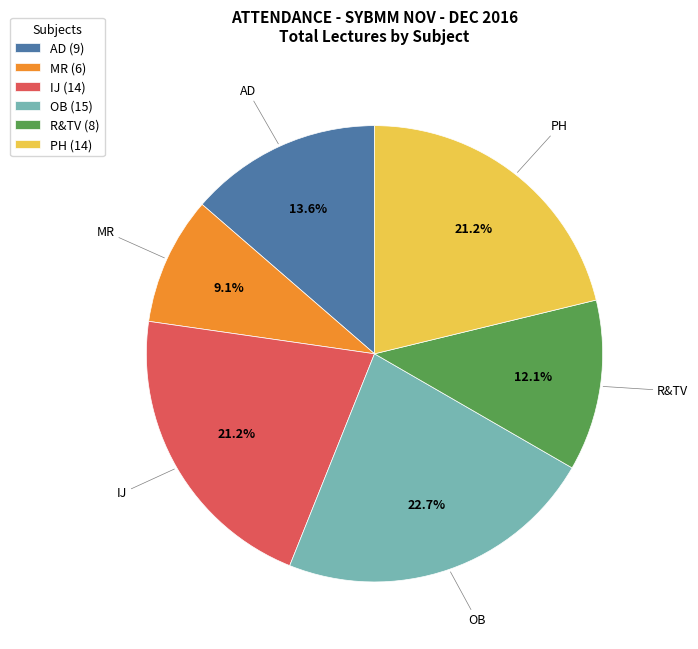

Is it true that IJ is 21% of the pie?

True